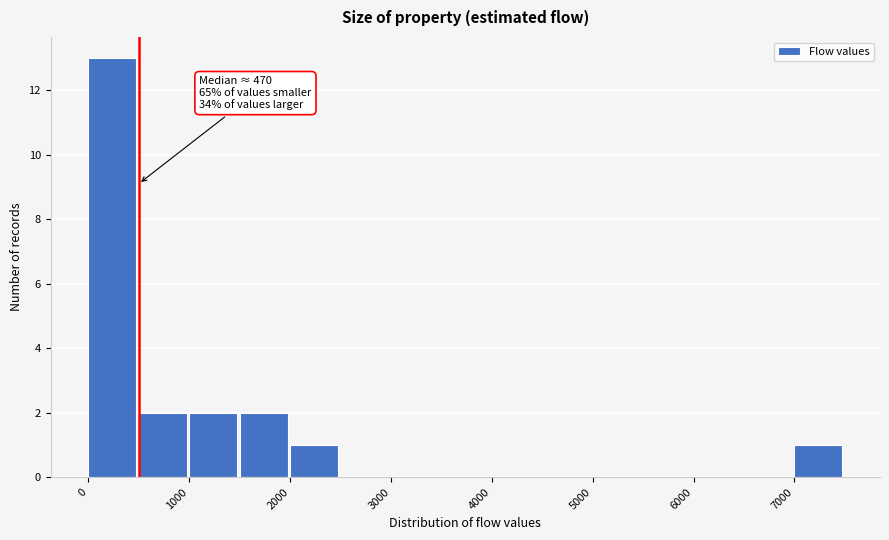

Which range on the x-axis has the tallest bar?

0 to 500